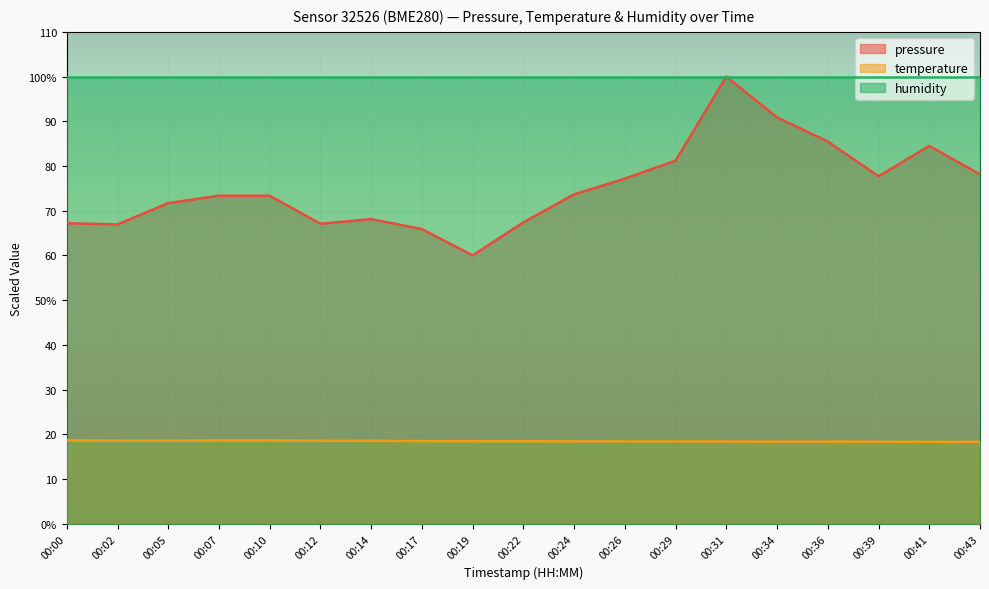

Is the value of pressure at 00:34 greater than the value of temperature at 00:14?

Yes